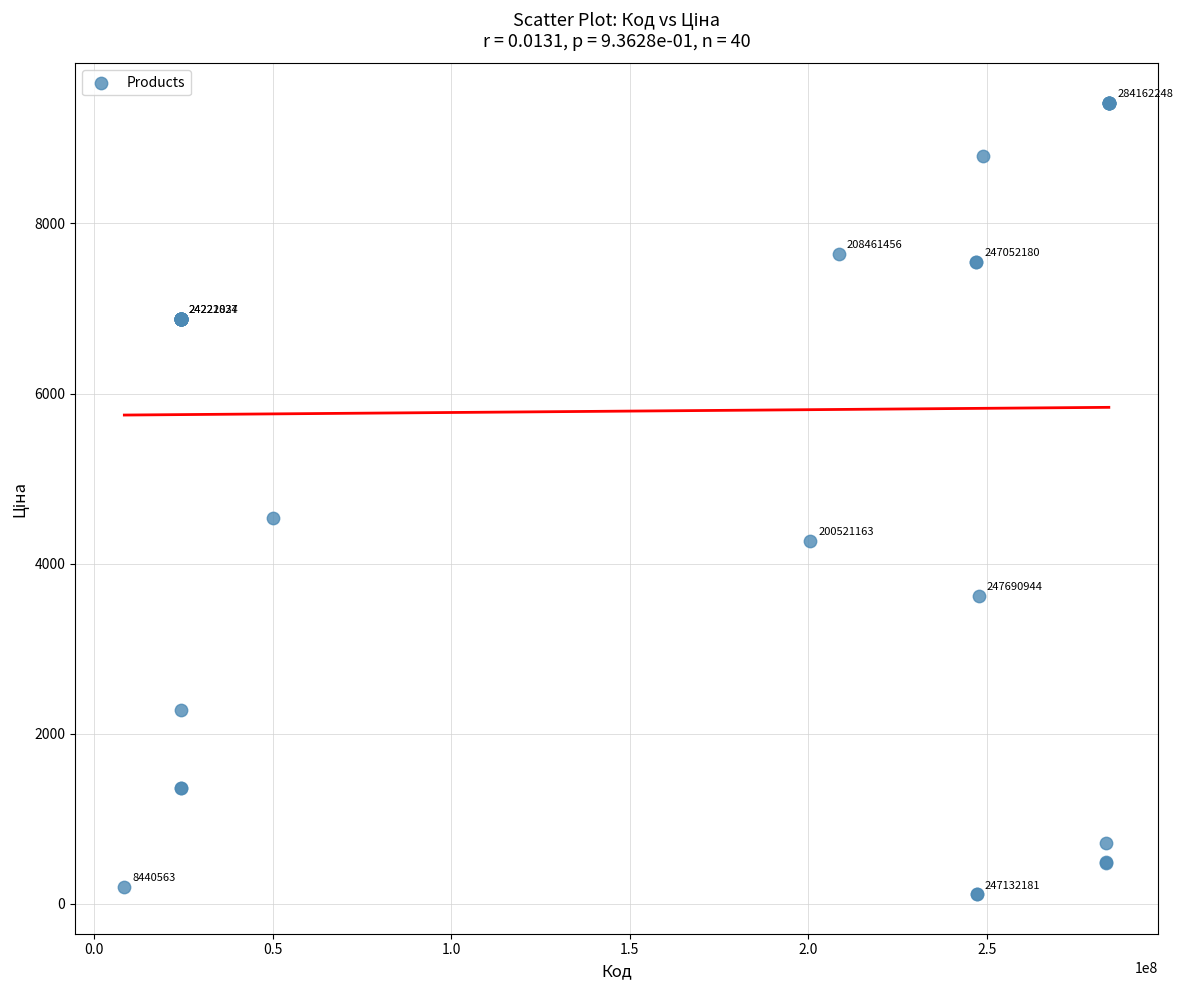

What Y value in the scatter plot is closest to 4765?

4531.4